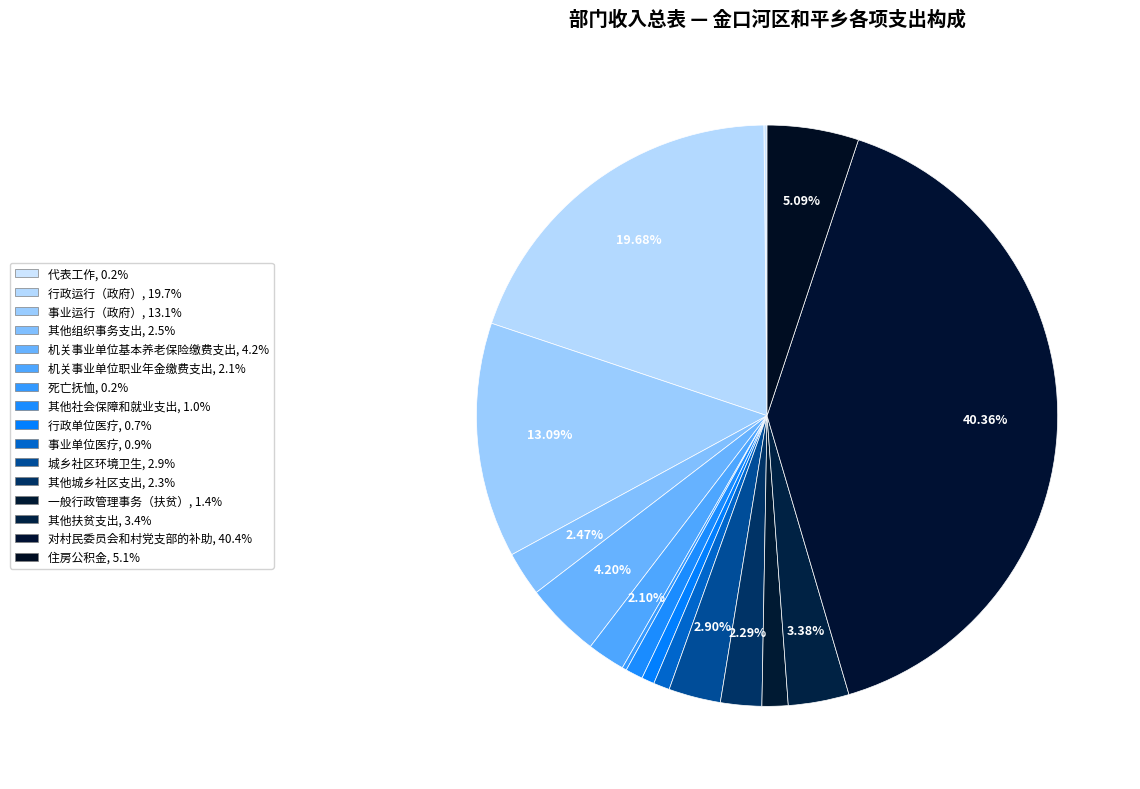

To the nearest percent, what portion does 行政运行（政府） represent?

20%